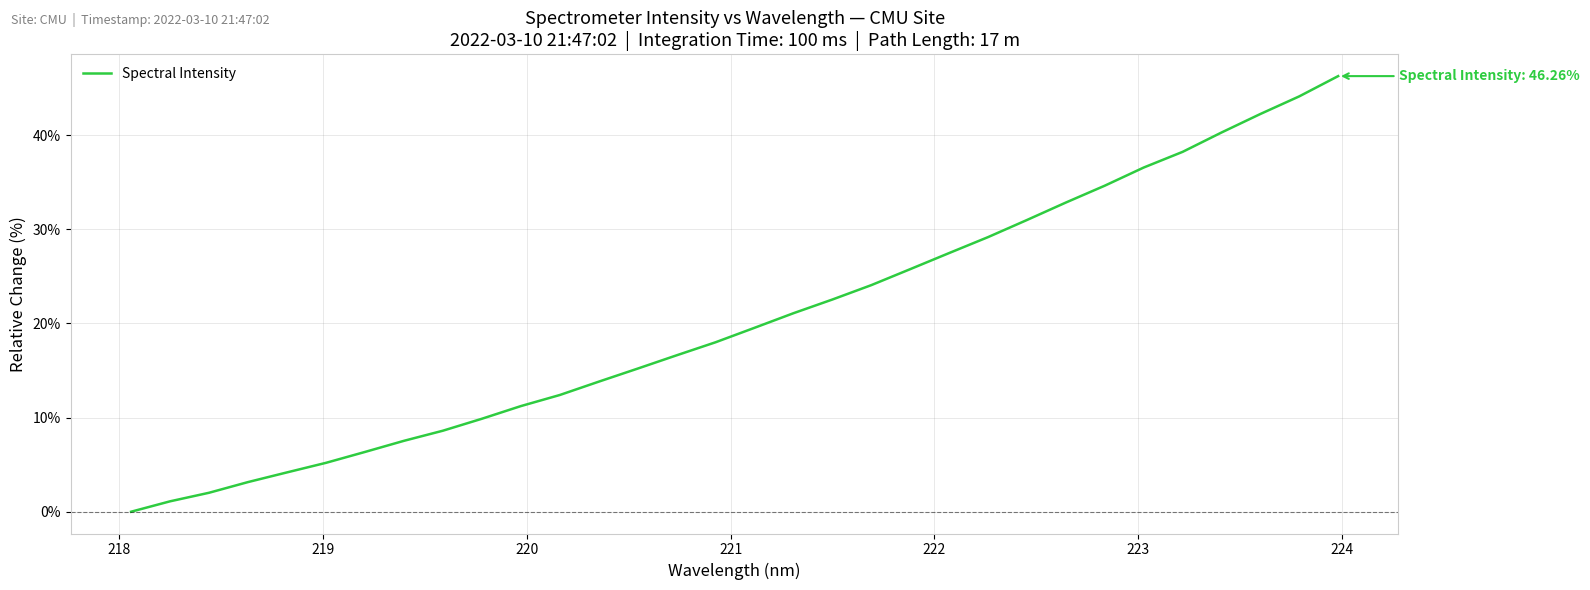

How many values are below 19?

16